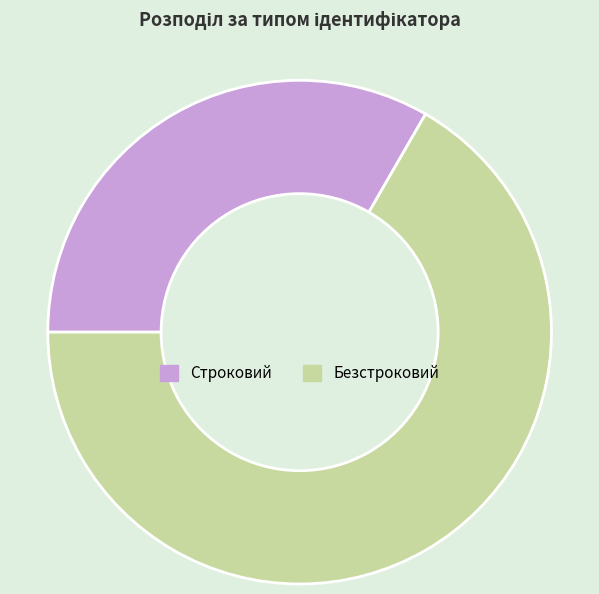

Count the number of slices in the pie.

2